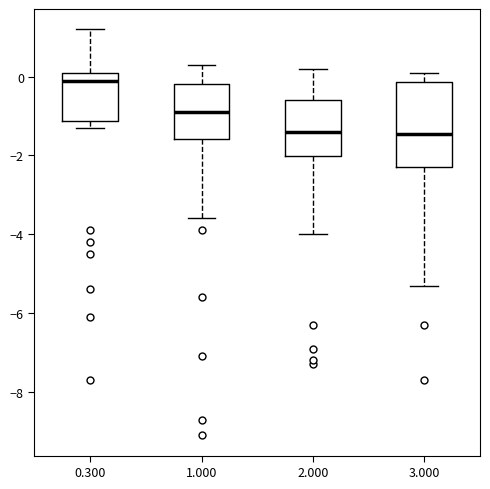

Reading left to right, transcribe this box plot: for each box, give where its median line is, the range the box spans, and where its two whiskers end, as read against the y-axis. The values are not printed on the chart, so give them approximately, as read against the axis.

0.300: median 0.0, box -1.2 to 0.2, whiskers -1.2 (just below the box's lower edge) to 1.2
1.000: median -0.8, box -1.6 to -0.2, whiskers -3.6 to 0.4
2.000: median -1.4, box -2.0 to -0.6, whiskers -4.0 to 0.2
3.000: median -1.4, box -2.2 to -0.2, whiskers -5.2 to 0.2